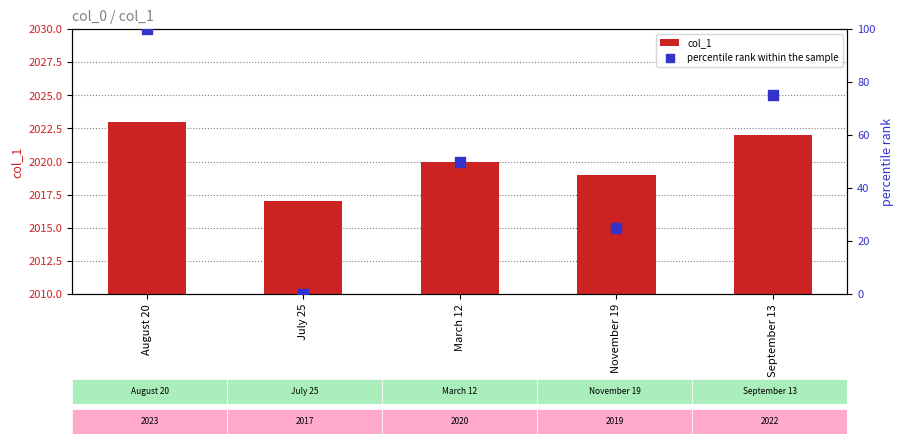

What is the total value across all series at August 20?

2123